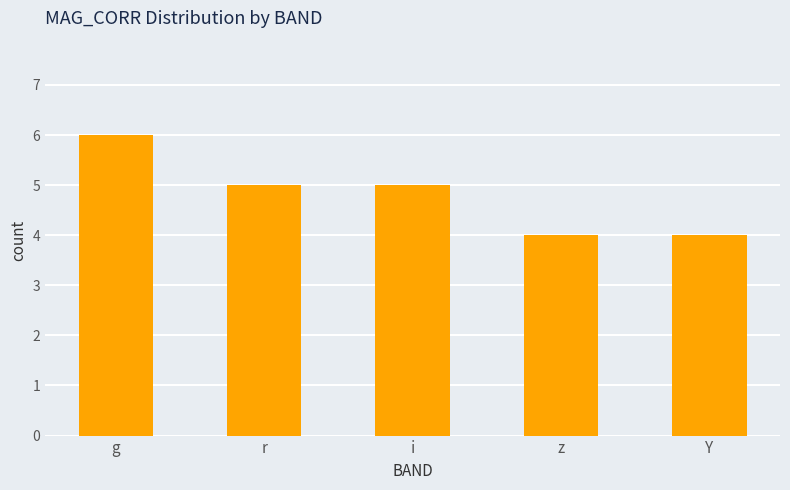

Which category has the highest value across all series?

g